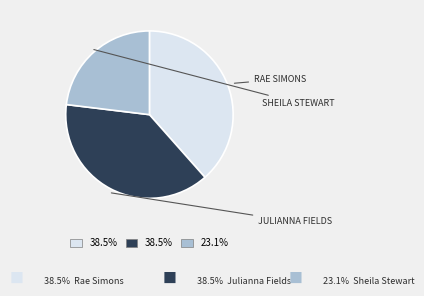

Does any single category account for the majority?

No